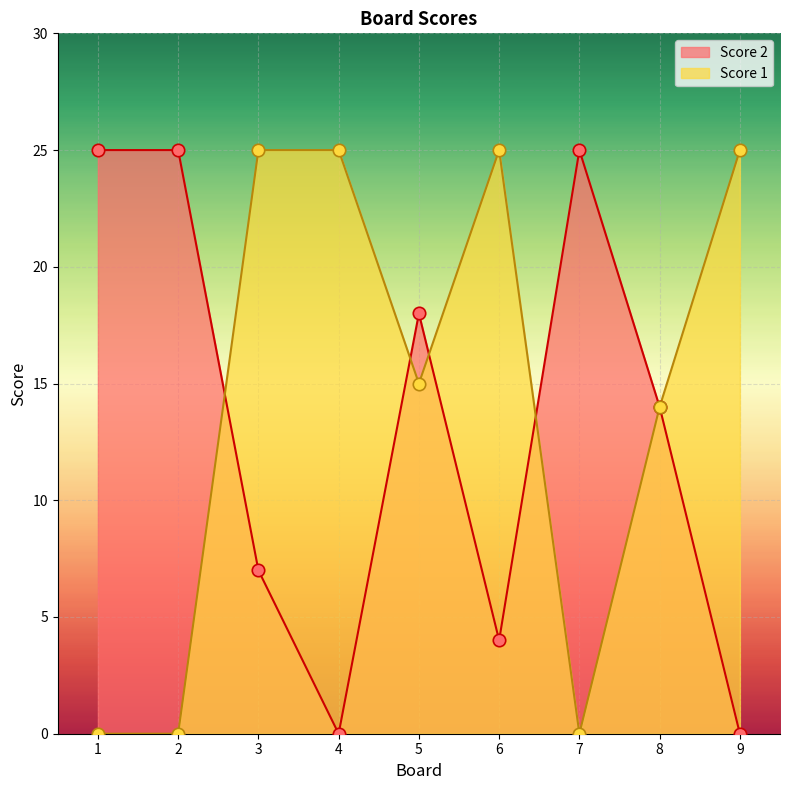

At how many categories does at least one series exceed 0?

9